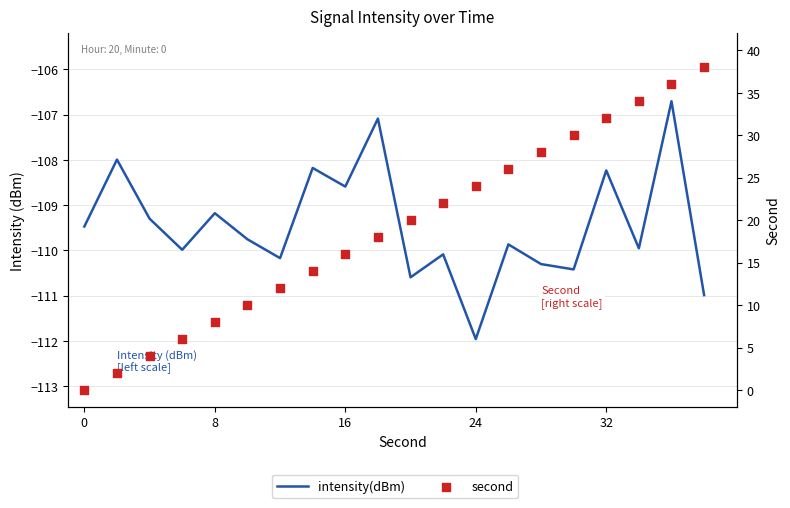

Which series reaches the minimum Y coordinate?

intensity(dBm)